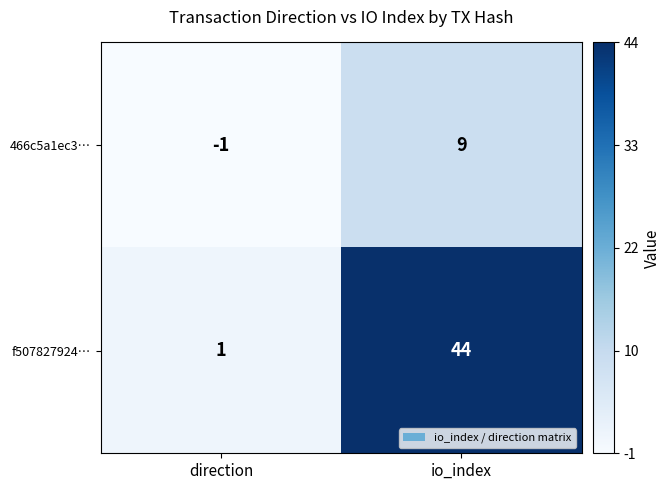

How many series are shown in this chart?

2